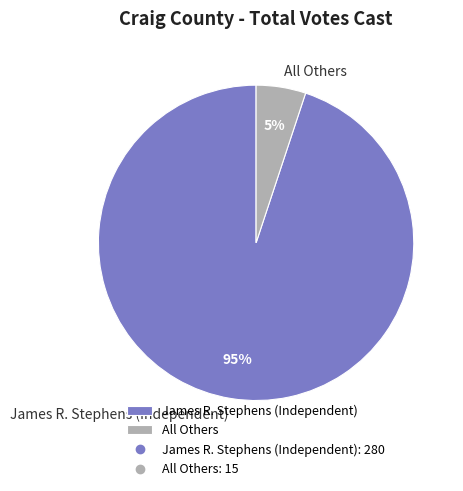

How many slices are in this pie chart?

2